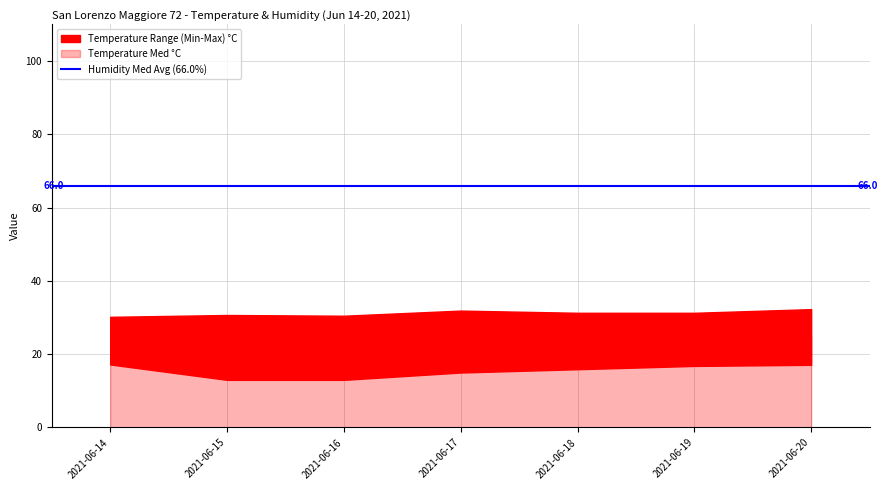

True or false: Temp Min and Temp Med intersect in this chart.

False